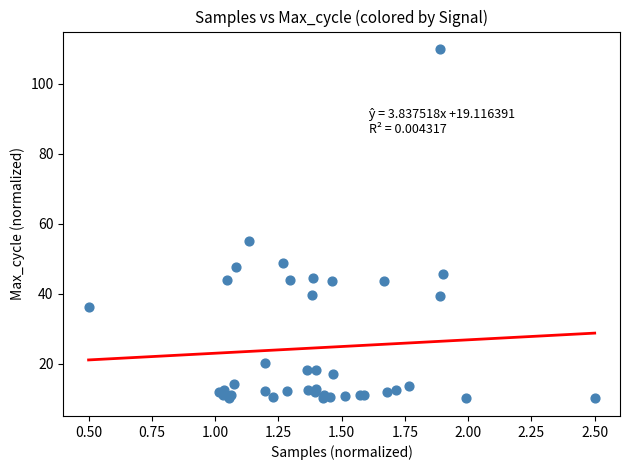

What Y value in the scatter plot is closest to 60?

55.0